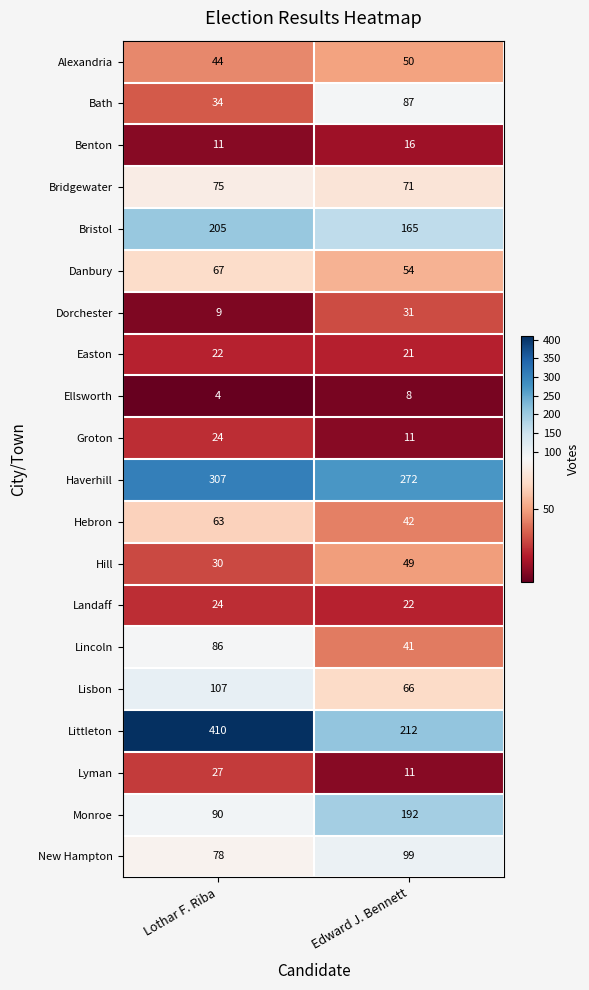

Which series has the largest total across all categories?

Littleton